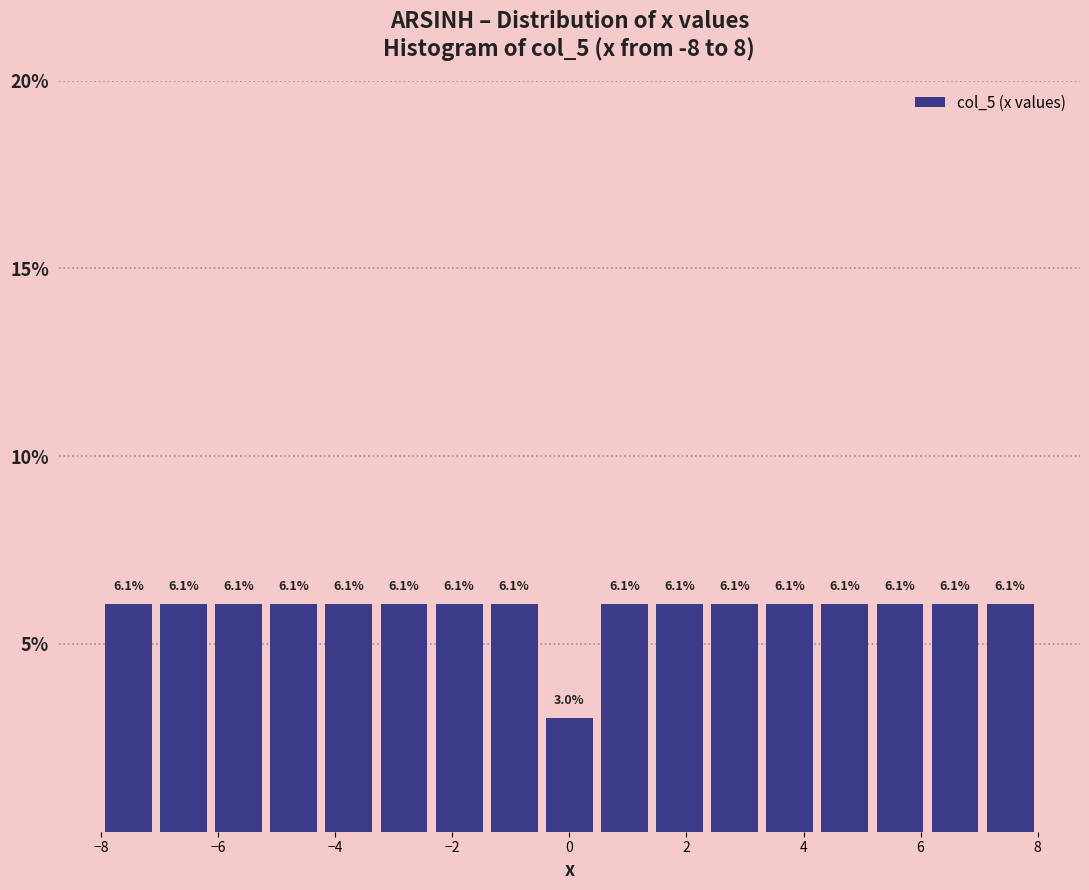

Reading left to right, transcribe this chart: for each bar, give the range it covers on the x-axis and its height. The bar edges are not printed on the chart, so give them approximately, as read against the axis.

-8.0 to -7.0: 6.1
-7.0 to -6.2: 6.1
-6.2 to -5.2: 6.1
-5.2 to -4.2: 6.1
-4.2 to -3.2: 6.1
-3.2 to -2.4: 6.1
-2.4 to -1.4: 6.1
-1.4 to -0.4: 6.1
-0.4 to 0.4: 3.0
0.4 to 1.4: 6.1
1.4 to 2.4: 6.1
2.4 to 3.2: 6.1
3.2 to 4.2: 6.1
4.2 to 5.2: 6.1
5.2 to 6.2: 6.1
6.2 to 7.0: 6.1
7.0 to 8.0: 6.1